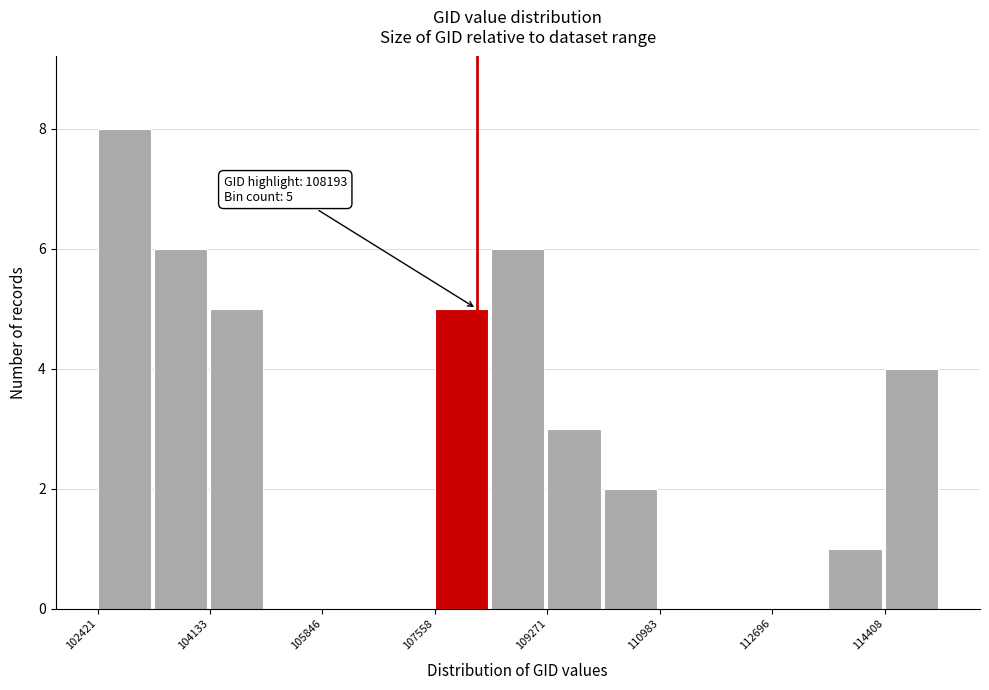

Over which range of the x-axis is the bar tallest?

102400 to 103200